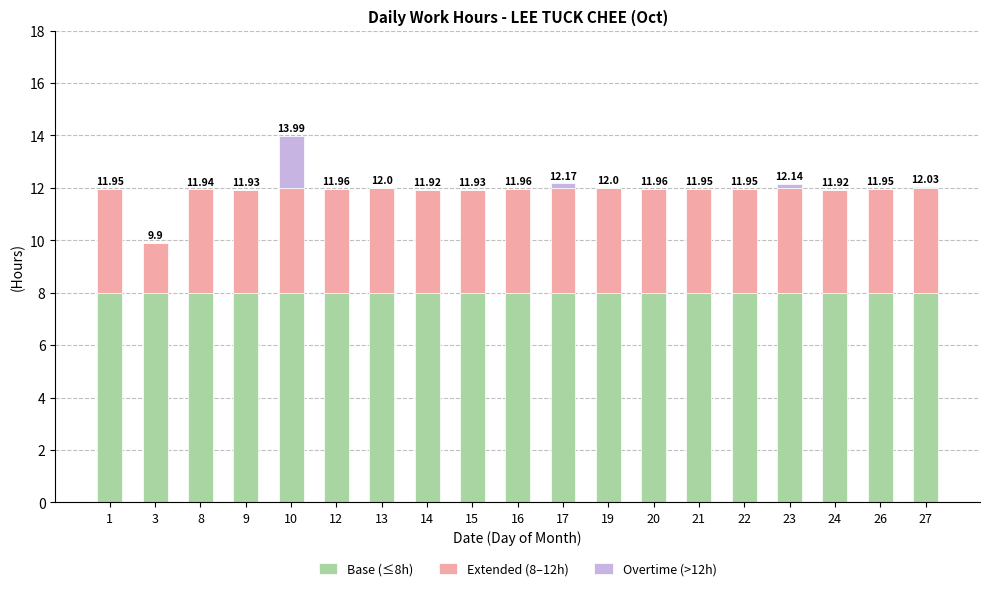

At which category is the sum across all series the highest?

10